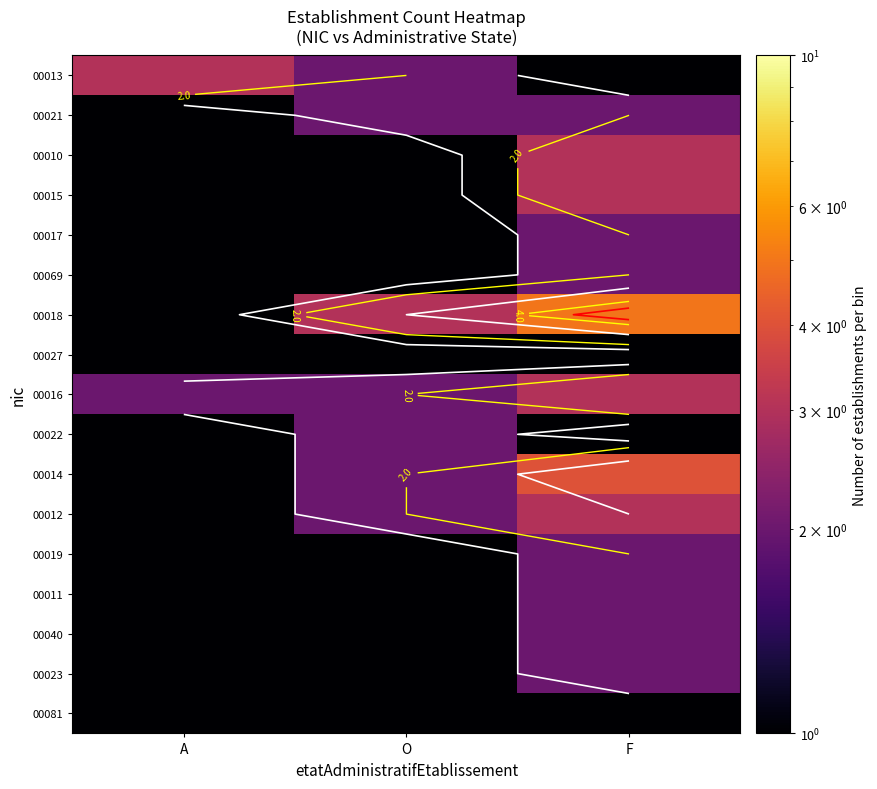

Which series has the widest spread of values?

00018